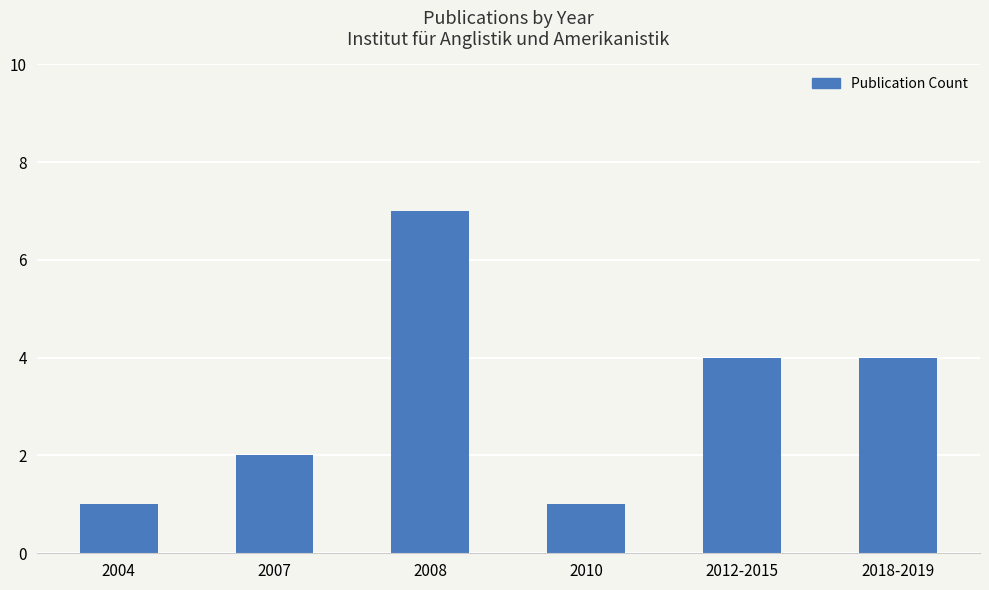

Does the chart contain any negative values?

No